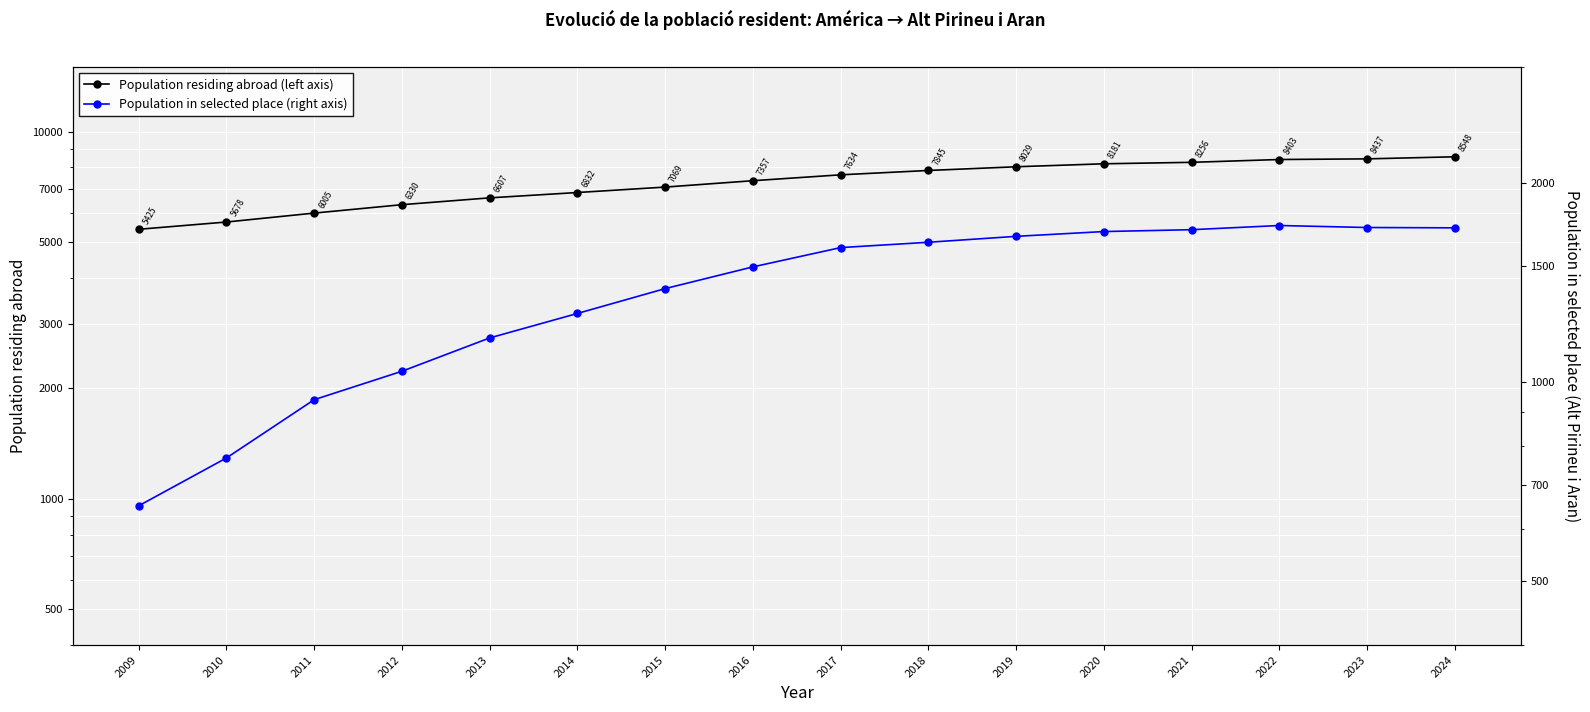

What are all the series names shown in the legend?

Population residing abroad (left axis), Population in selected place (right axis)